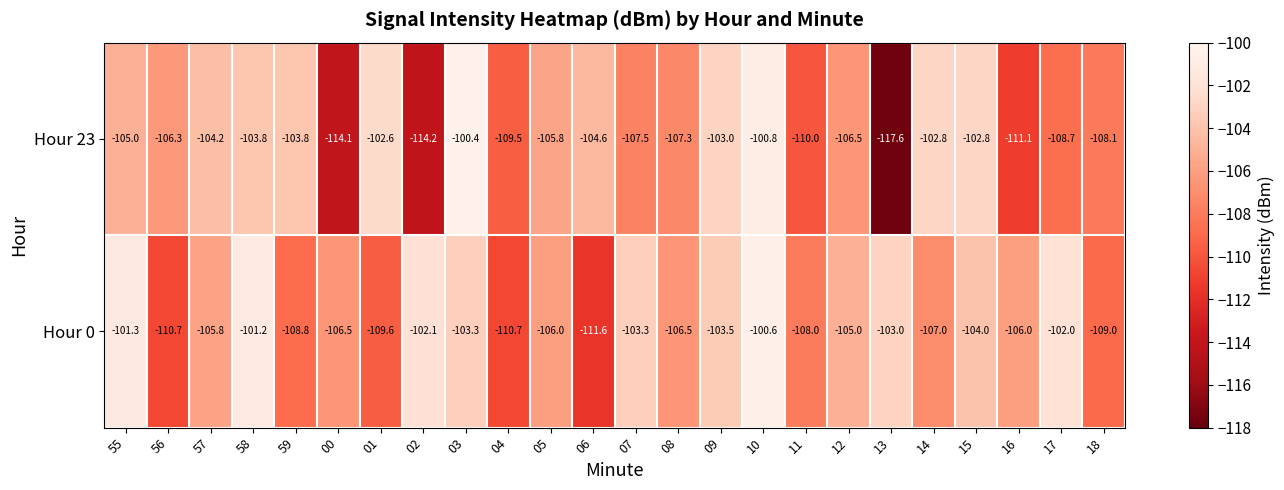

Is it true that Hour 0 equals -107.0 at 14?

True